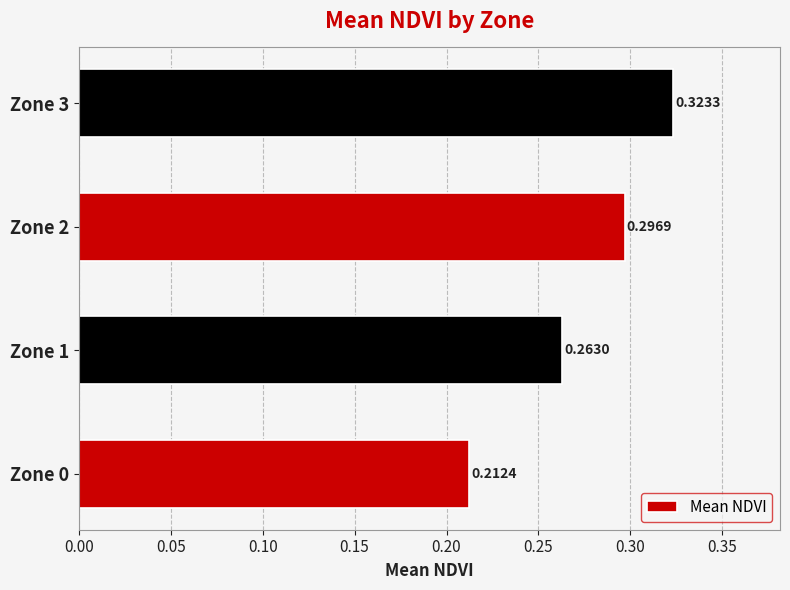

List the labels in order of value, largest first.

Zone 3, Zone 2, Zone 1, Zone 0